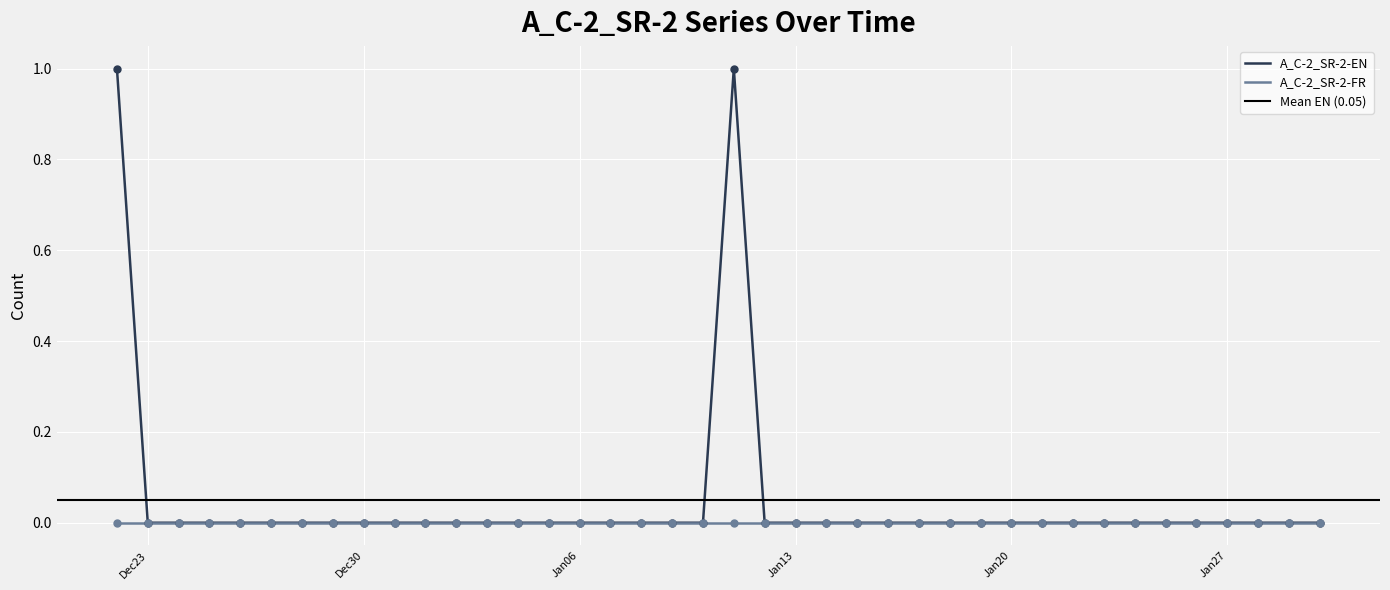

Between 2020-01-12 and 2020-01-23, which is larger?

2020-01-12